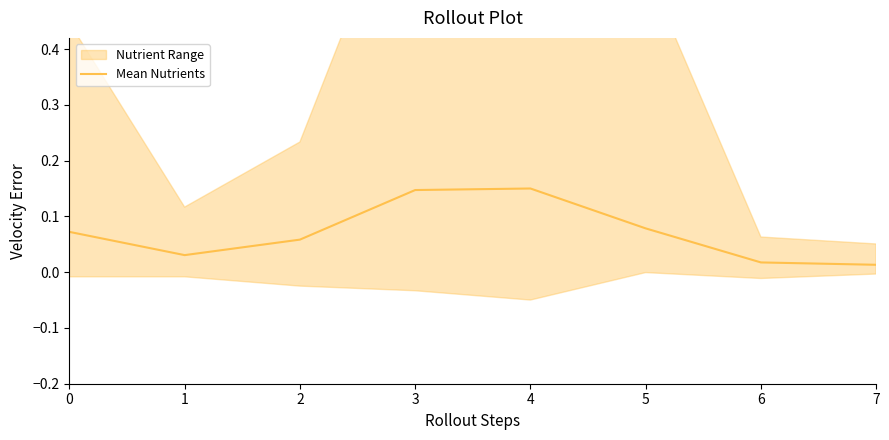

How many interior local peaks (higher than both neighbors) does the data have?

1